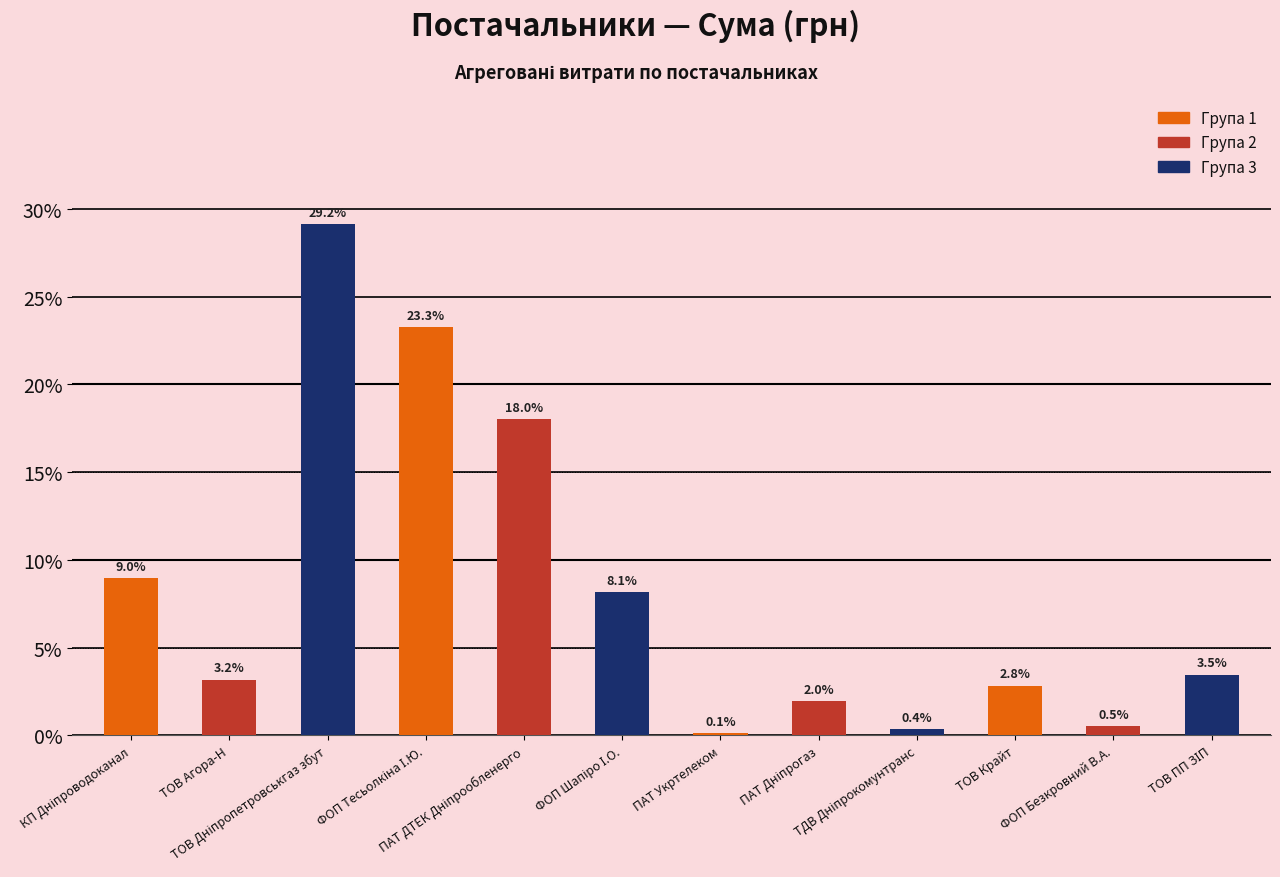

What is the value of the 8th bar from the left?

2.0